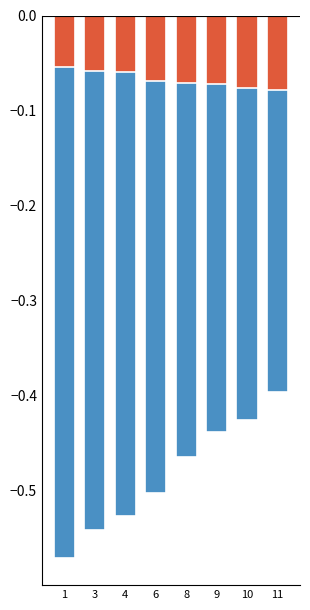

What is the value of the Sueldo bar at the 2nd from the left?

-0.5